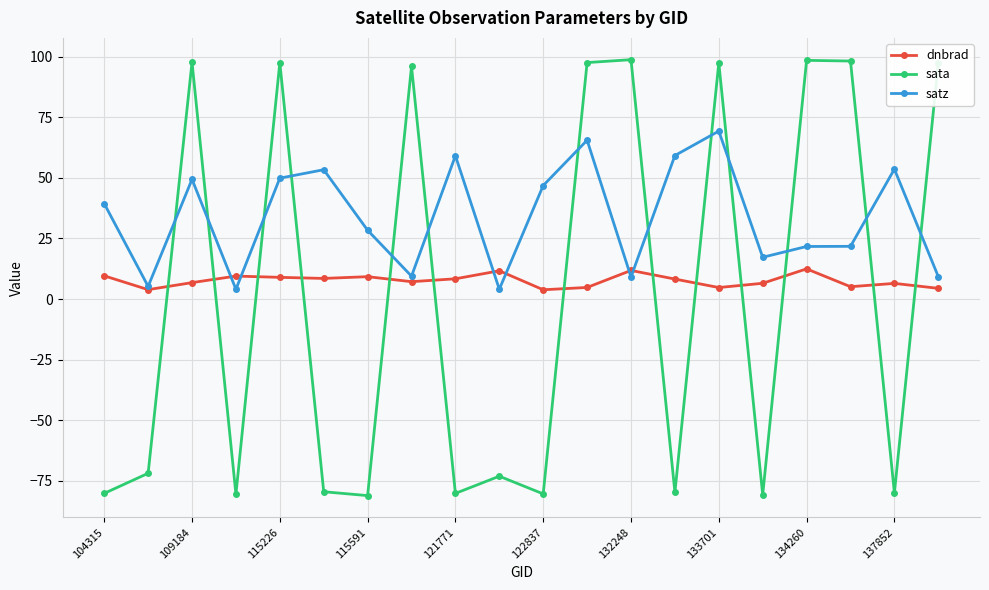

What is the sum of all satz values?

675.8